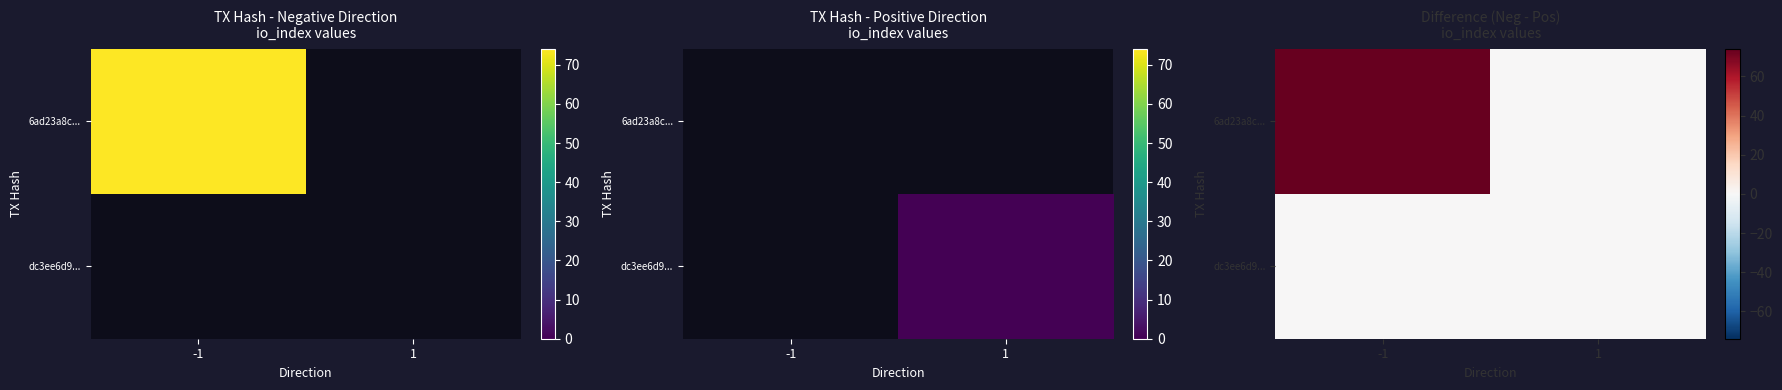

What is the average value of the 6ad23a8c... series?

37